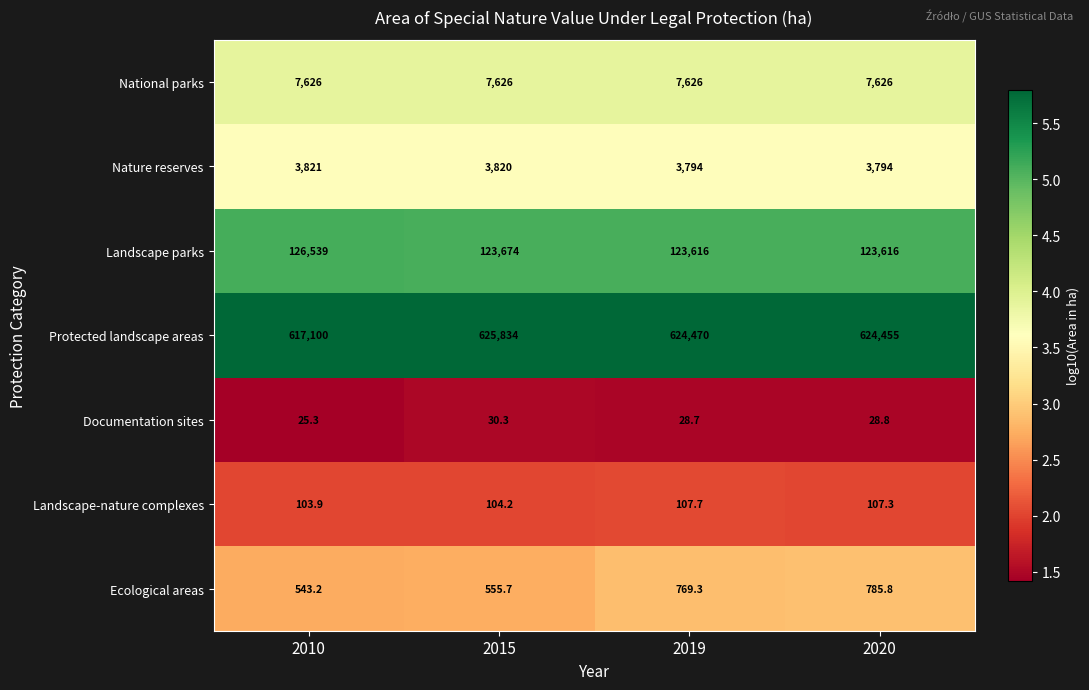

Which series has the largest total across all categories?

Protected landscape areas